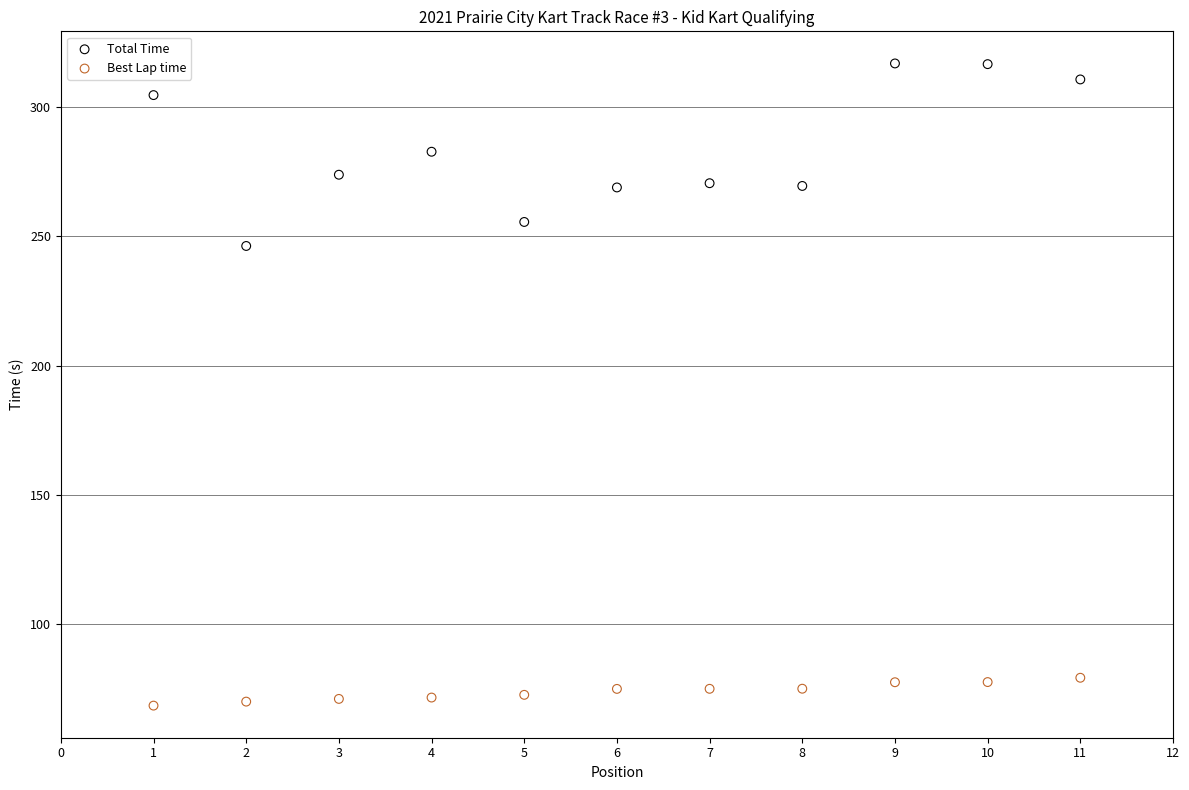

Which series reaches the minimum Y coordinate?

Best Lap time